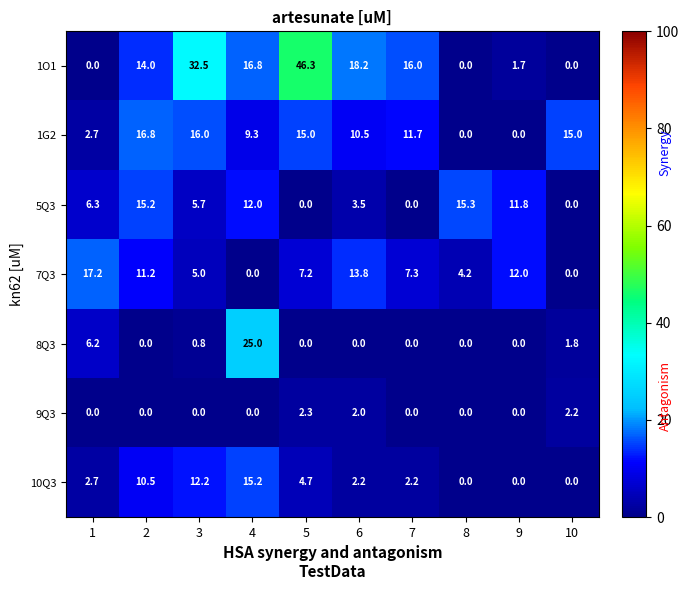

At which category does the chart reach its peak across all series?

5